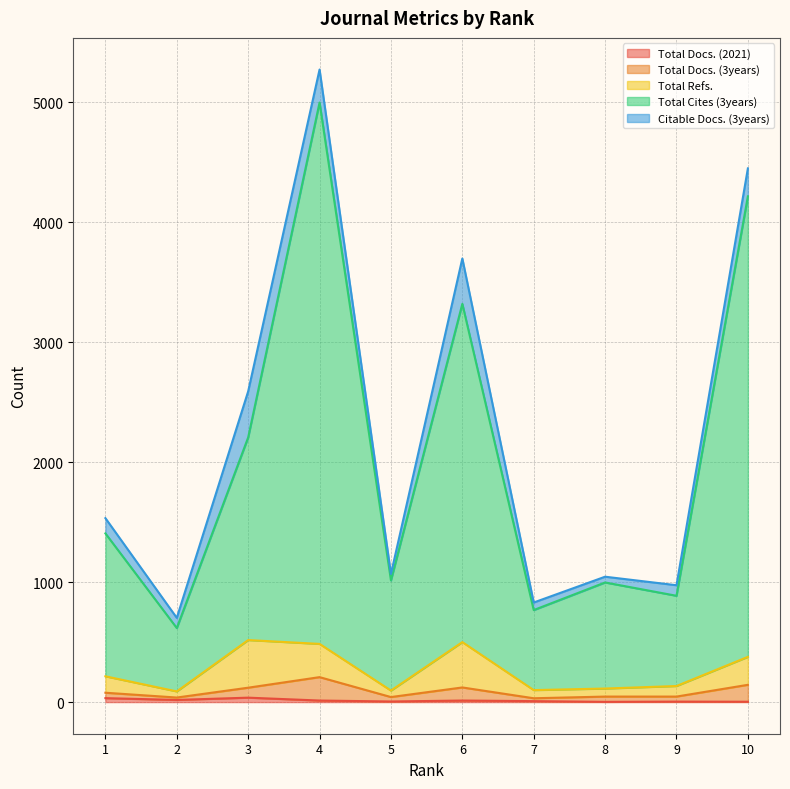

What is the spread (max minus min) of values at 2?

684